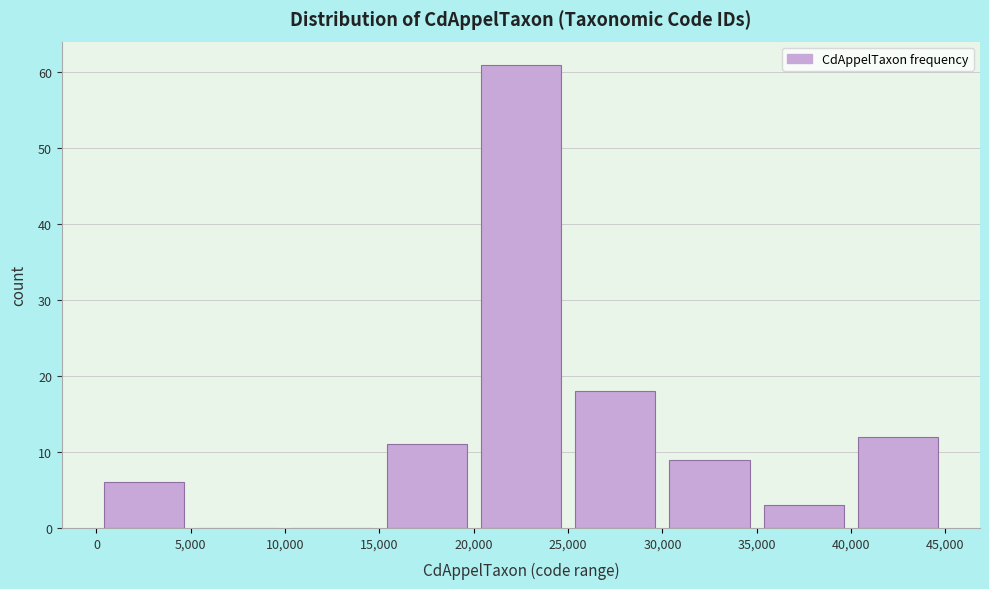

Reading left to right, list every bar in this chart as the range it spans on the x-axis followed by its height. The values are not printed on the chart, so give them approximately, as read against the axis.

0 to 5,000: 6
5,000 to 10,000: 0
10,000 to 15,000: 0
15,000 to 20,000: 11
20,000 to 25,000: 61
25,000 to 30,000: 18
30,000 to 35,000: 9
35,000 to 40,000: 3
40,000 to 45,000: 12